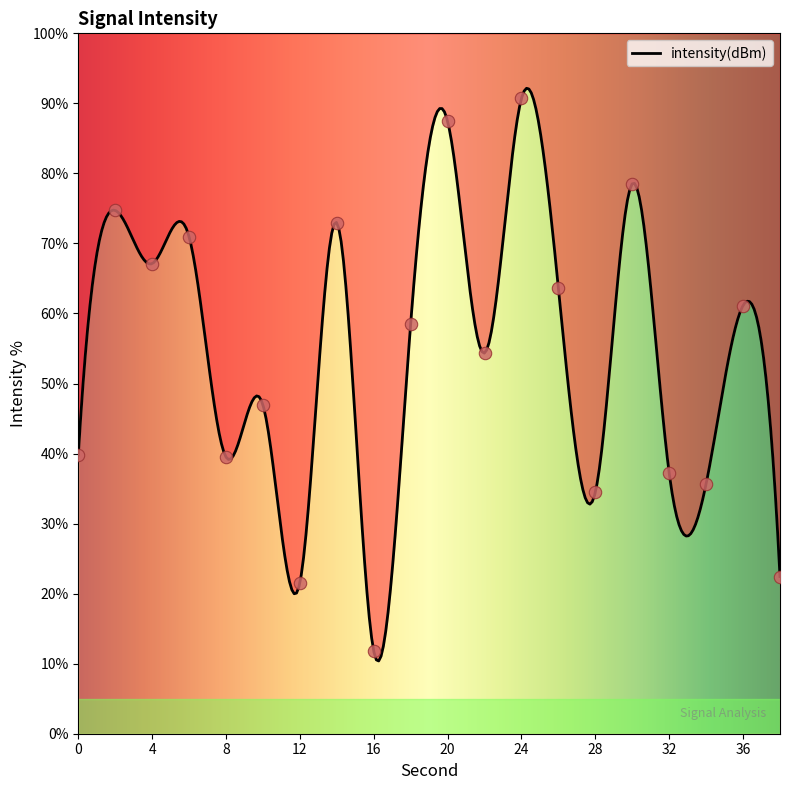

What is the ratio of the value at 16 to the value at 22?

0.2